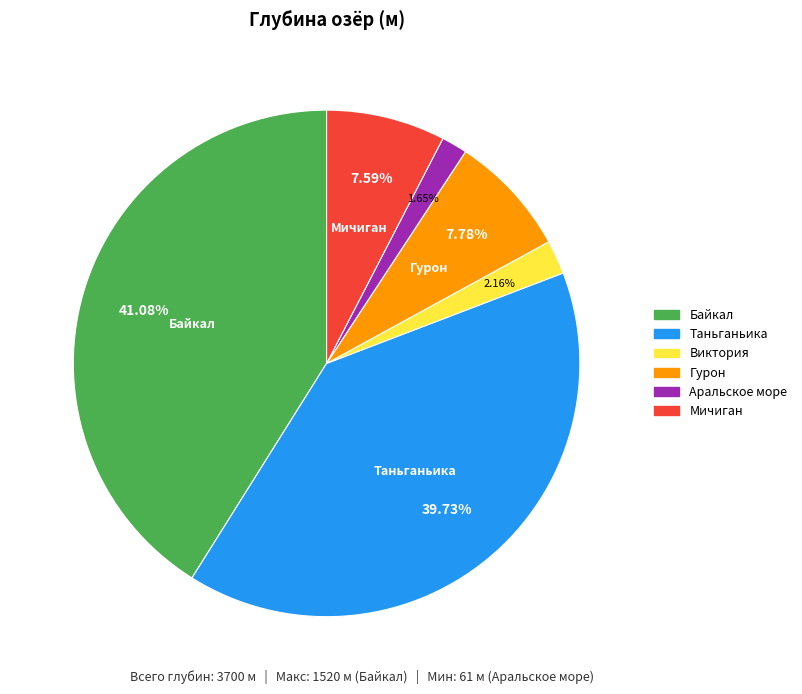

Is the sum of Виктория and Аральское море greater than half?

No